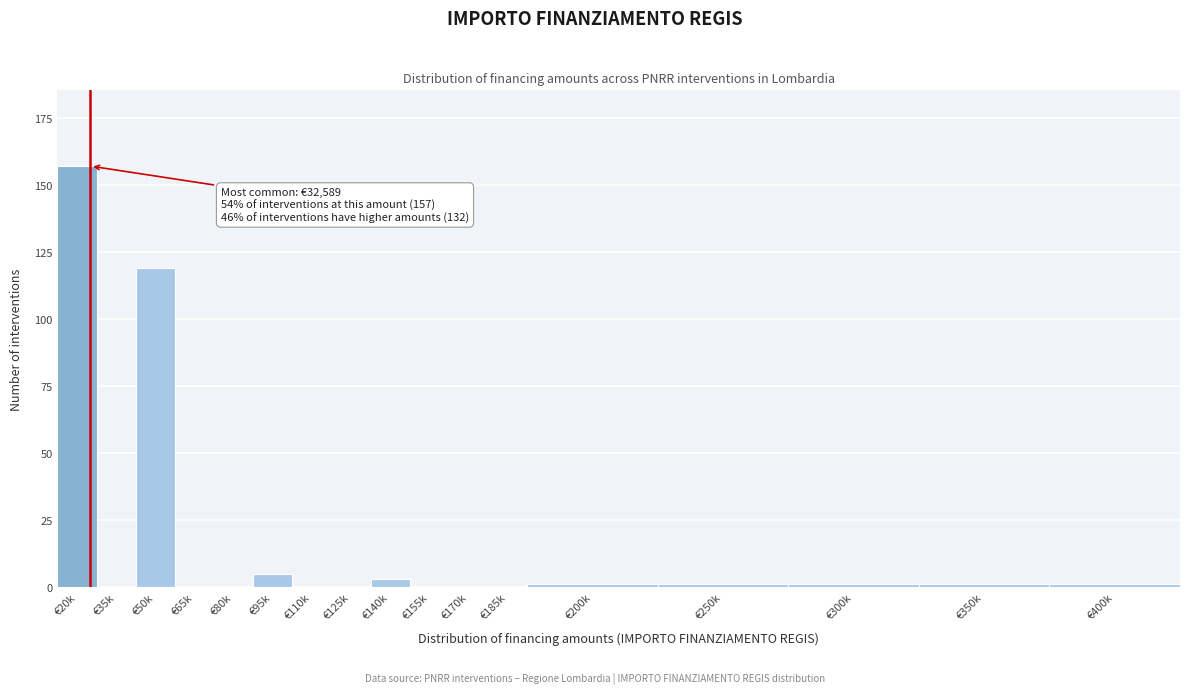

Is it true that the value at €155k is -83?

False